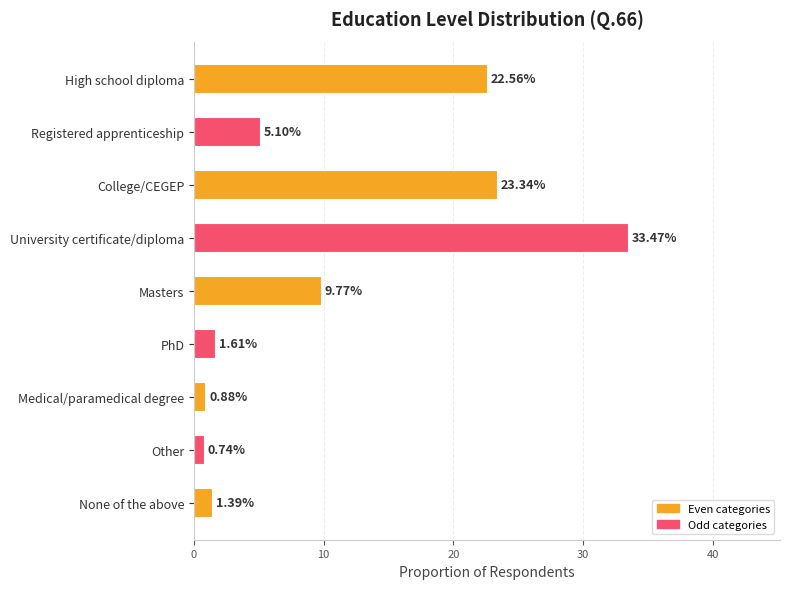

What is the difference between the second highest and minimum values?

22.6